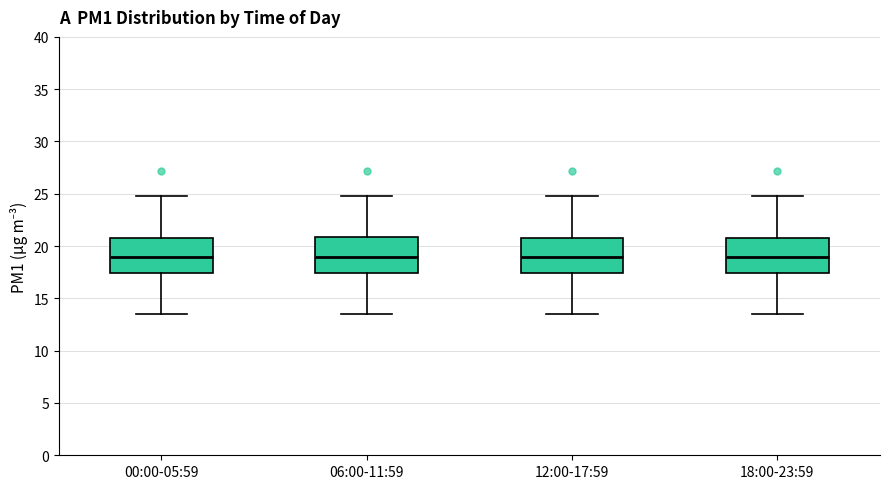

Reading left to right, read every box against the y-axis: the position of its median line, the range the box covers, and the ends of its whiskers. The values are not printed on the chart, so give them approximately, as read against the axis.

00:00-05:59: median 19.0, box 17.5 to 21.0, whiskers 13.5 to 25.0
06:00-11:59: median 19.0, box 17.5 to 21.0, whiskers 13.5 to 25.0
12:00-17:59: median 19.0, box 17.5 to 21.0, whiskers 13.5 to 25.0
18:00-23:59: median 19.0, box 17.5 to 21.0, whiskers 13.5 to 25.0